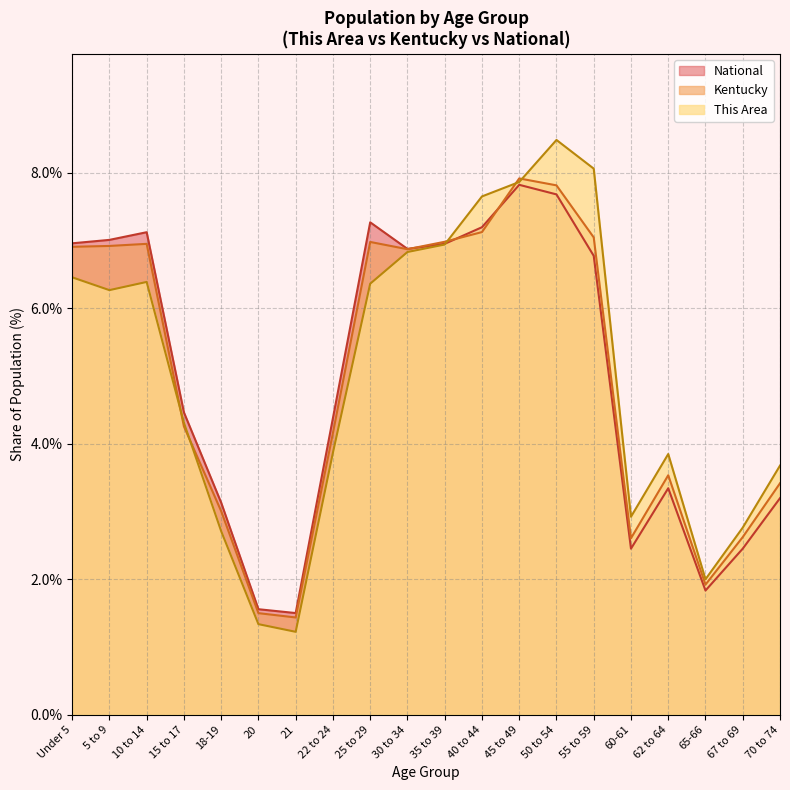

The Kentucky series shows 12.1 at Under 5. True or false?

False